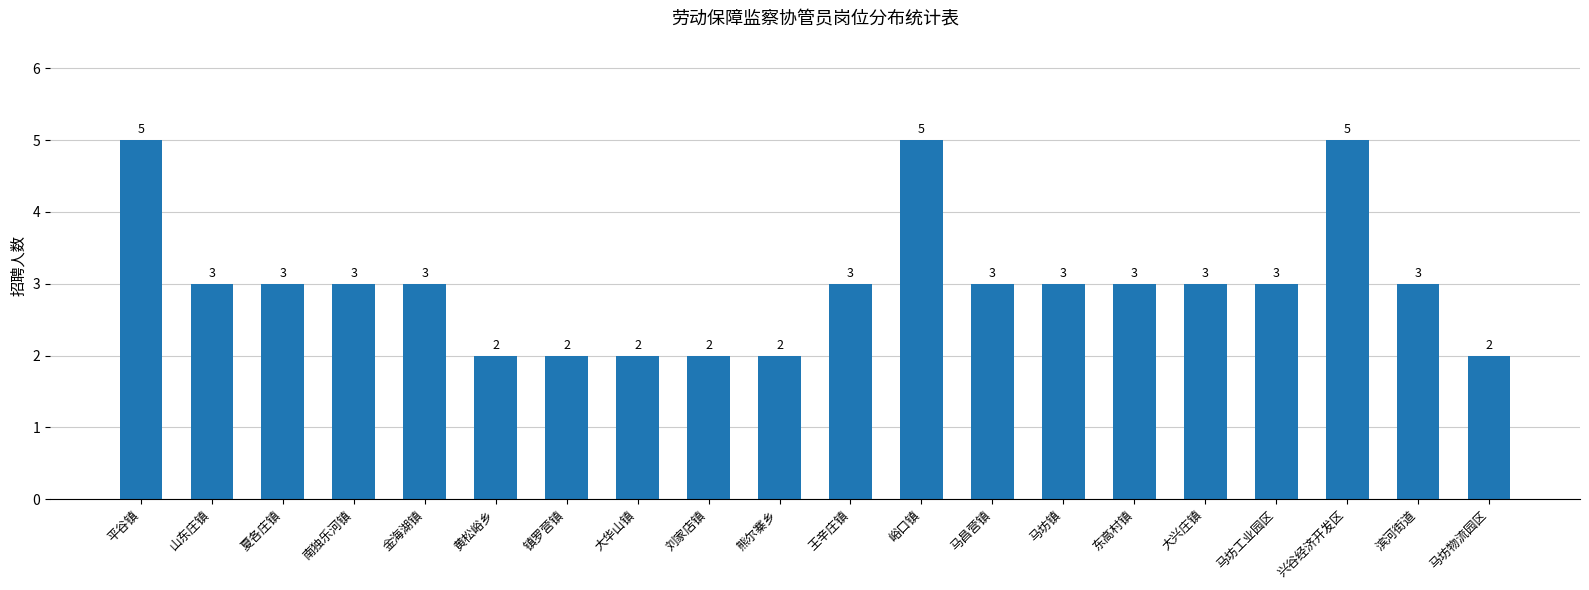

What is the change in value from 熊尔寨乡 to 兴谷经济开发区?

+3